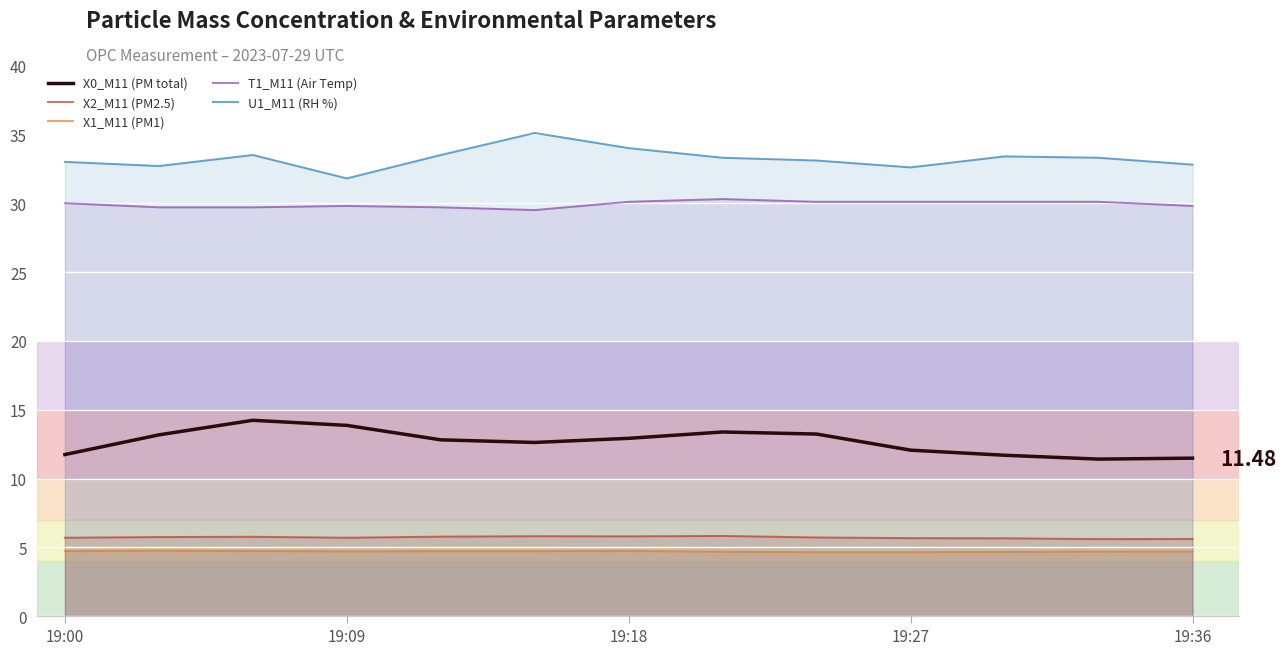

True or false: T1_M11 (Air Temp) and X1_M11 (PM1) intersect in this chart.

False